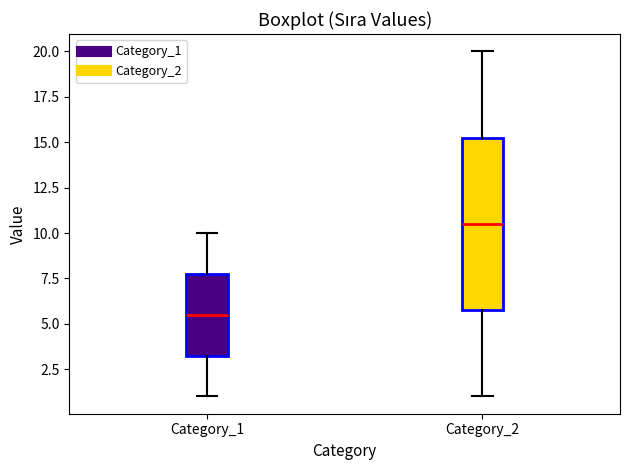

Reading left to right, transcribe this box plot: for each box, give where its median line is, the range the box spans, and where its two whiskers end, as read against the y-axis. The values are not printed on the chart, so give them approximately, as read against the axis.

Category_1: median 5.5, box 3.5 to 8.0, whiskers 1.0 to 10.0
Category_2: median 10.5, box 6.0 to 15.5, whiskers 1.0 to 20.0